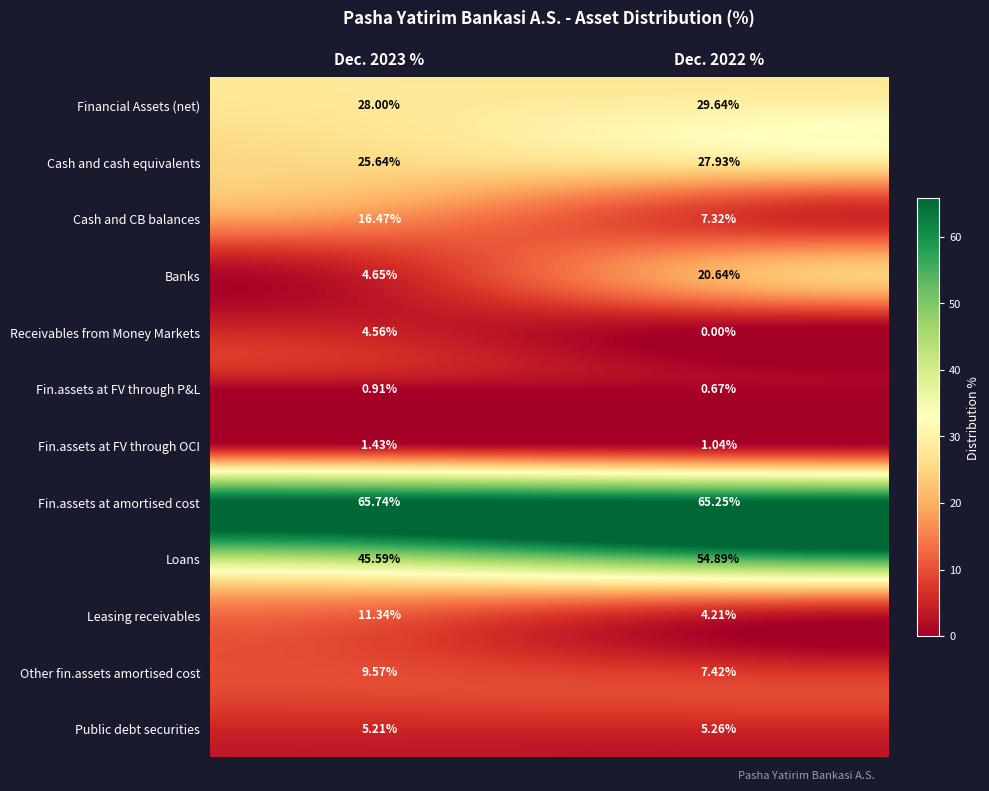

Is the value of Banks at Dec. 2022 % greater than the value of Cash and cash equivalents at Dec. 2023 %?

No